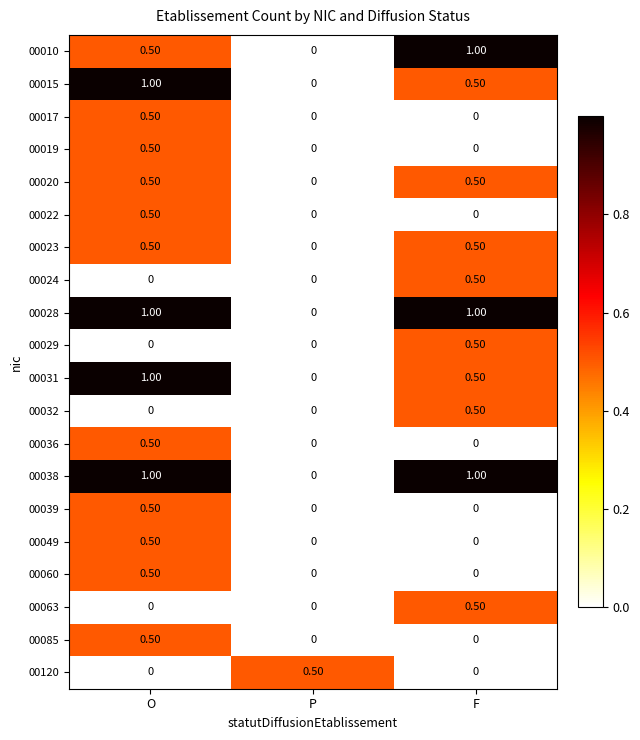

What is the spread (max minus min) of values at O?

1.0